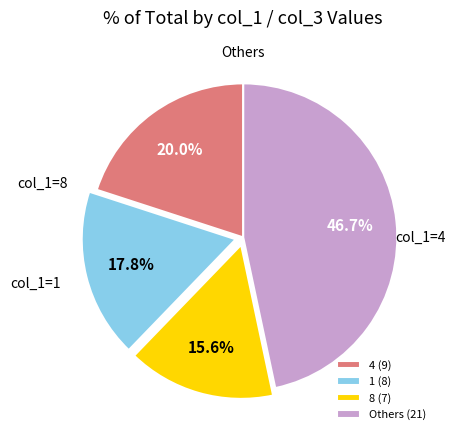

Which slice is the smallest?

8 (7)